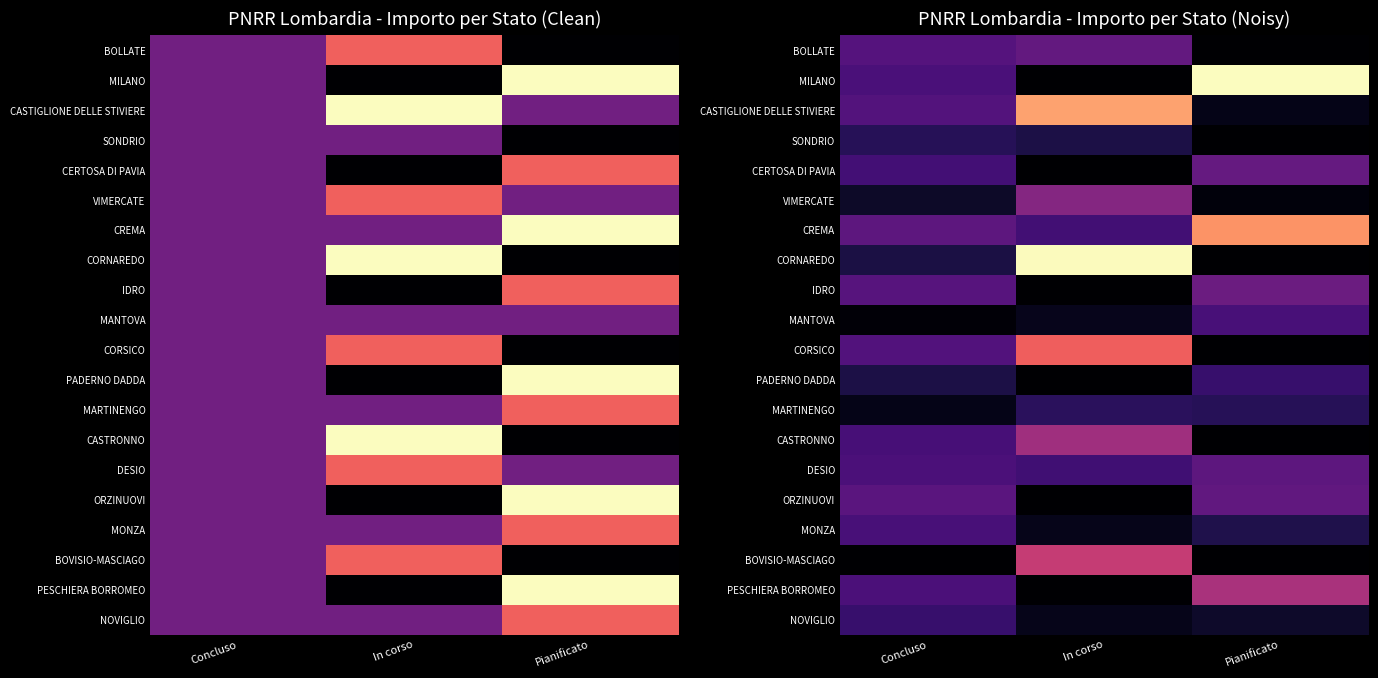

True or false: BOLLATE has a value of 21066.2 at In corso.

True